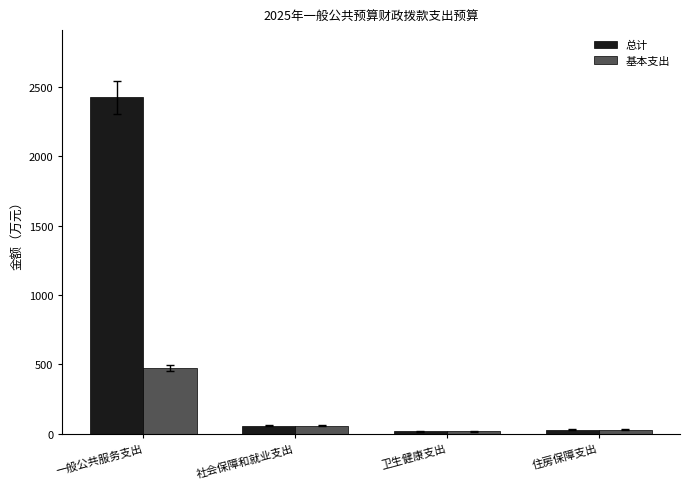

List the series in order of their overall mean, highest first.

总计, 基本支出